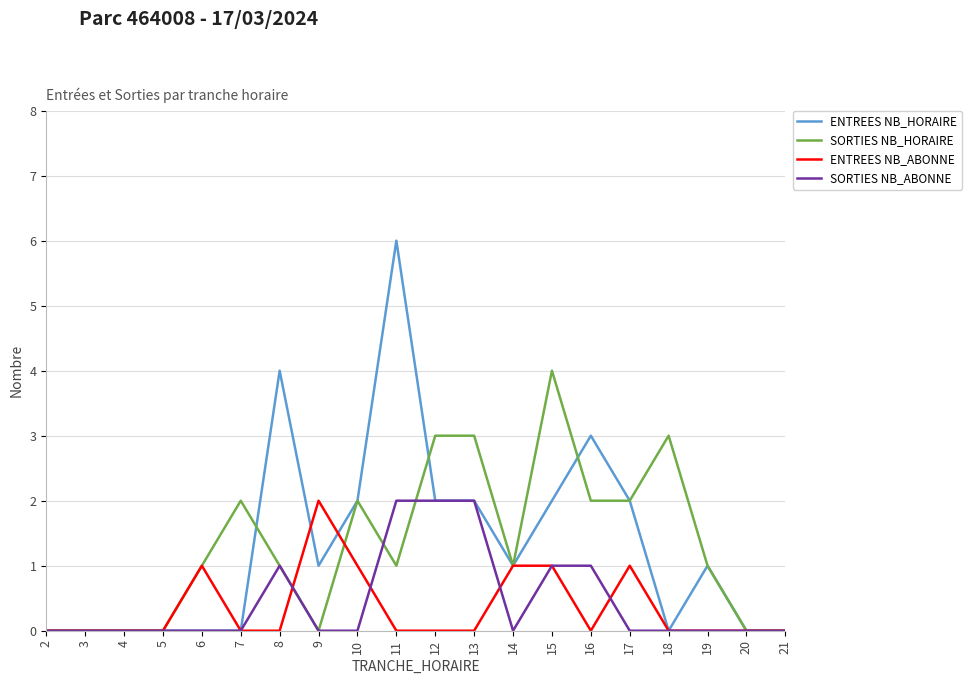

What is the highest value of the SORTIES NB_HORAIRE series?

4